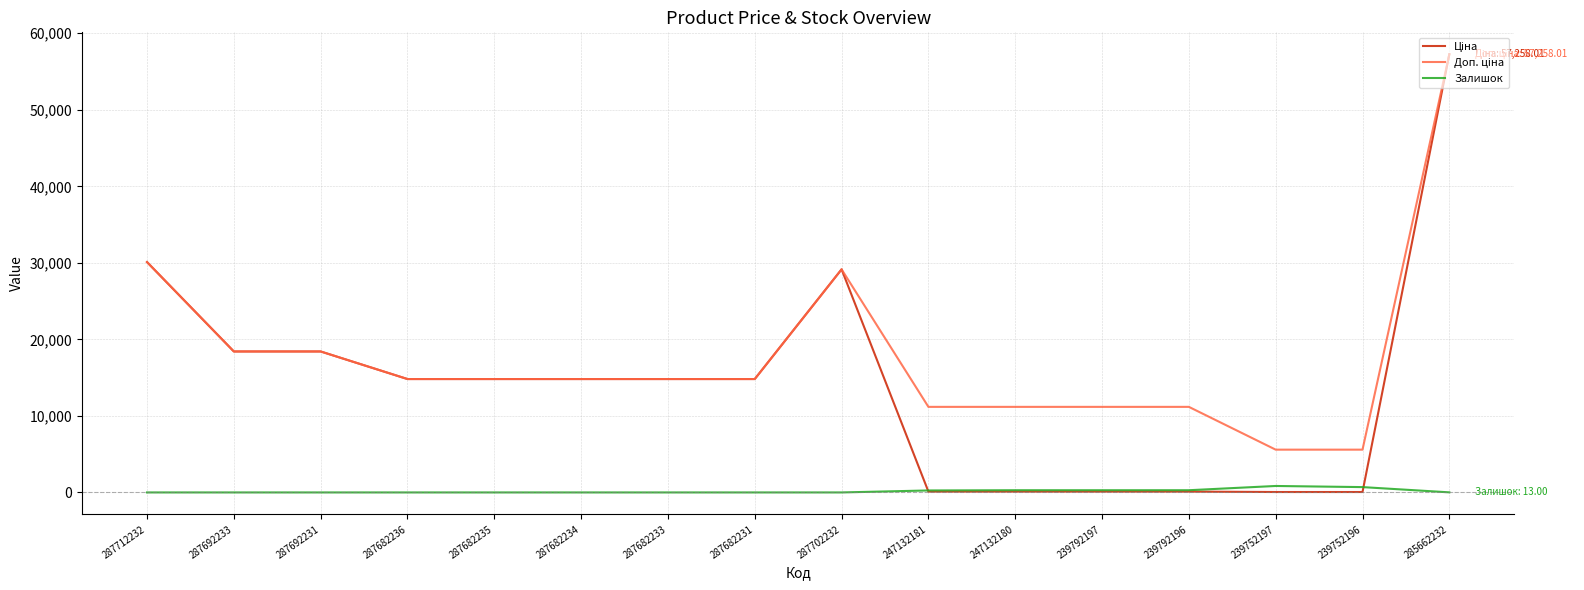

What is the difference between the highest and lowest values at 287692233?

18420.9